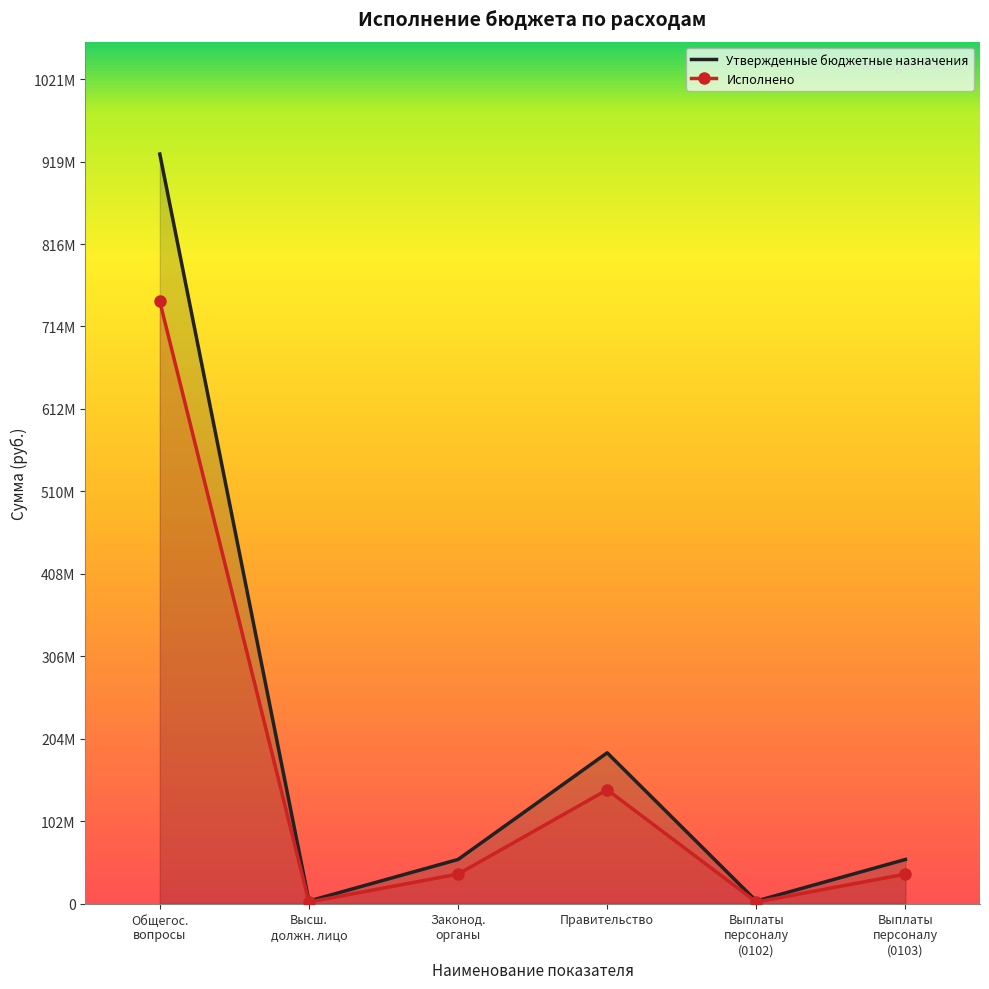

List the series in order of their overall mean, lowest first.

Исполнено, Утвержденные бюджетные назначения